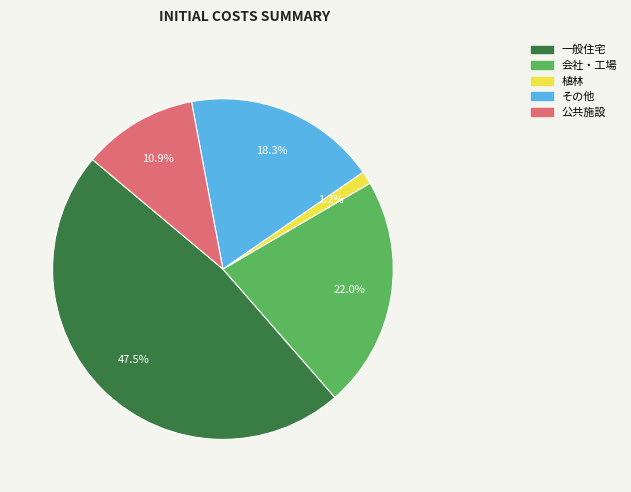

Approximately how many times larger is the value at 会社・工場 compared to 公共施設?

2.0